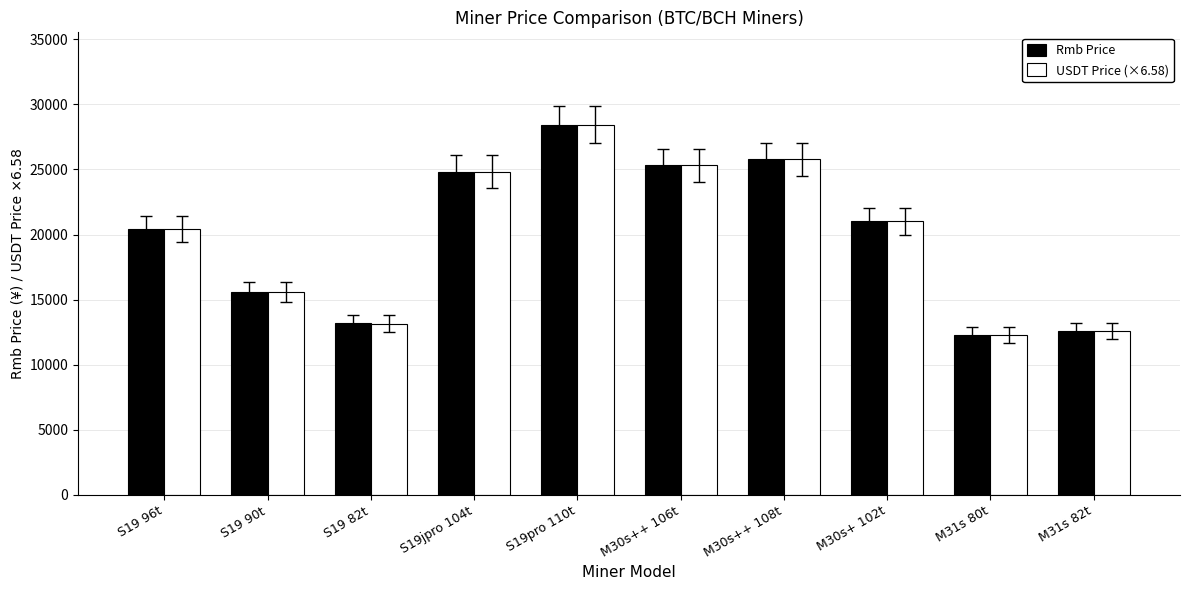

At how many categories does at least one series exceed 22968?

4